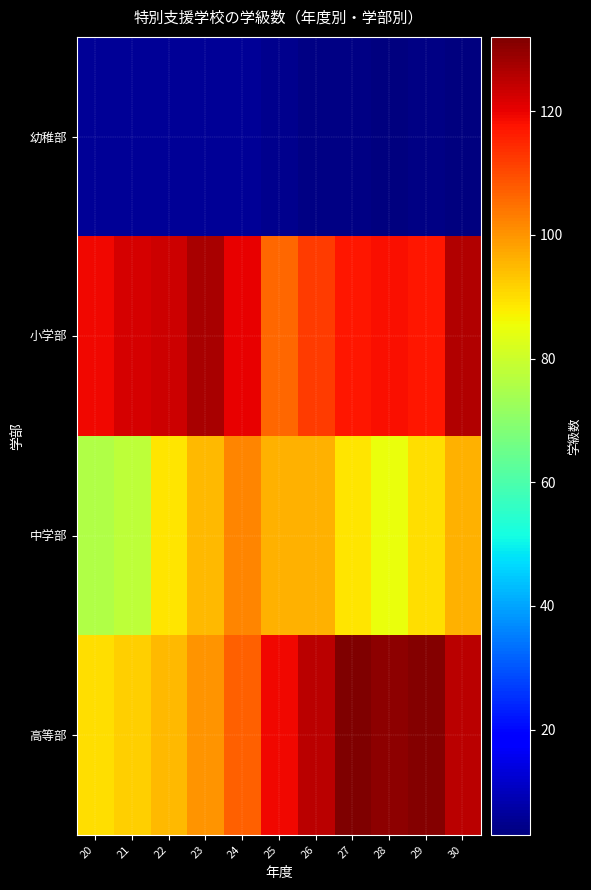

Rank the series at 23 from lowest to highest value.

幼稚部, 中学部, 高等部, 小学部